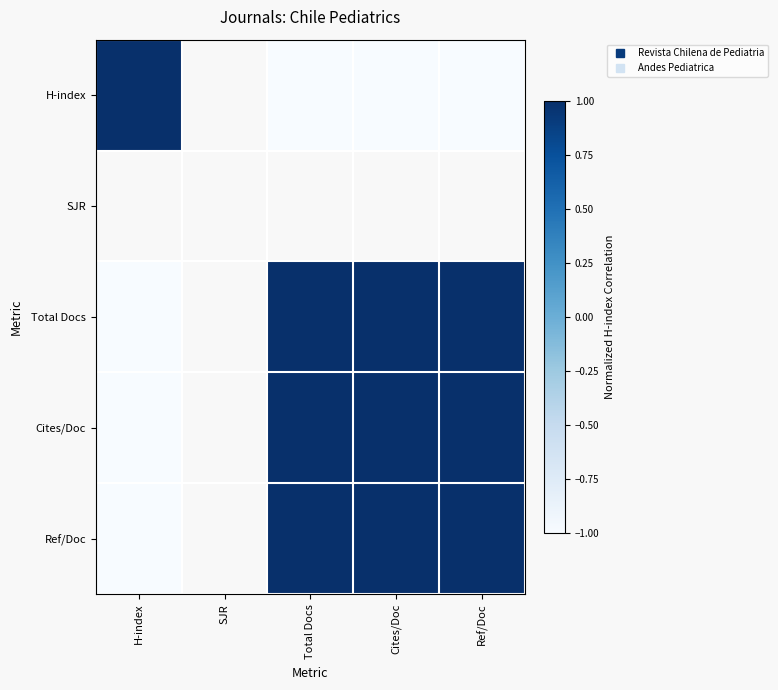

Is it true that Ref/Doc equals 1.0 at Cites/Doc?

True